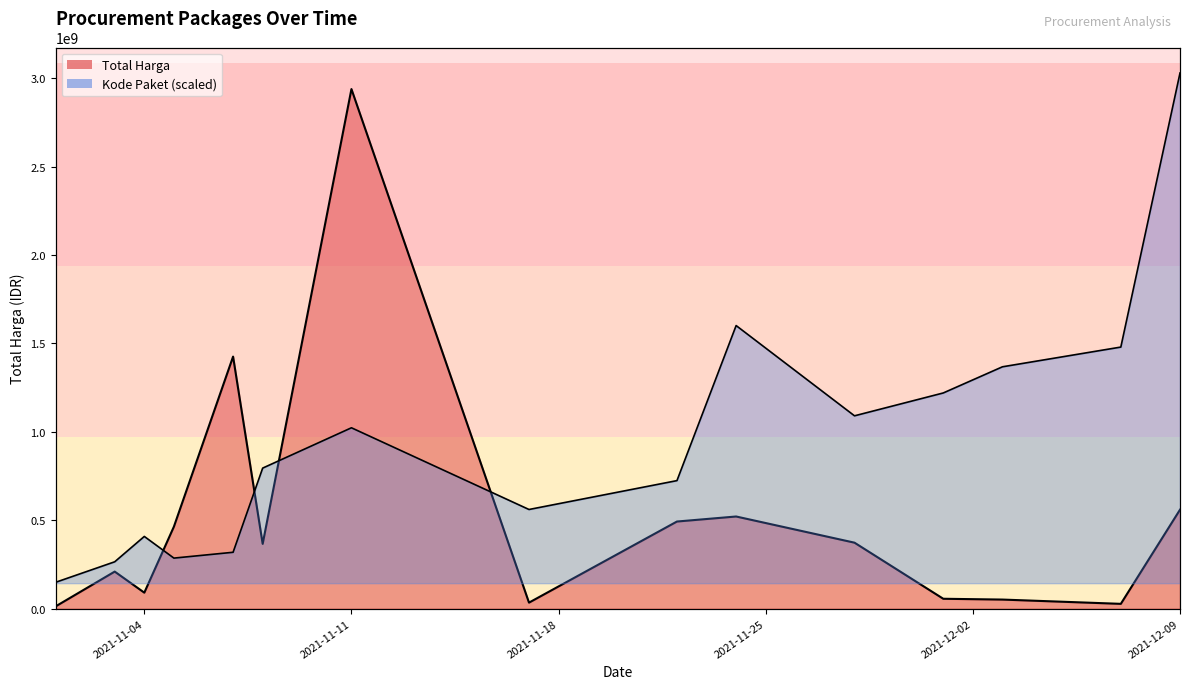

Is the value of Total Harga at 2021-11-01 greater than the value of Kode Paket at 2021-11-24?

No